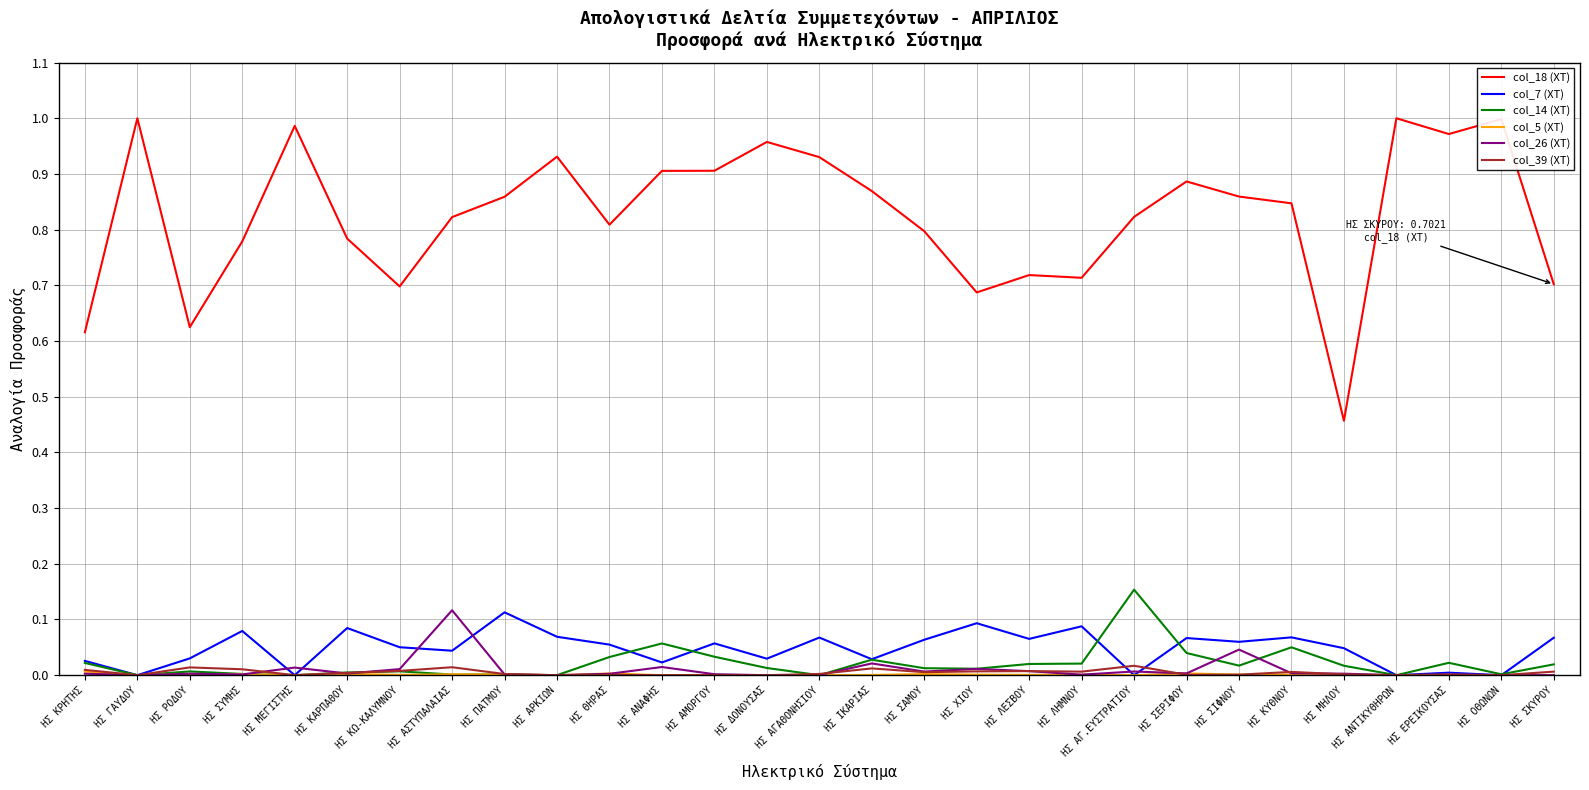

The col_26 (ΧΤ) series shows 0.0 at ΗΣ ΠΑΤΜΟΥ. True or false?

True